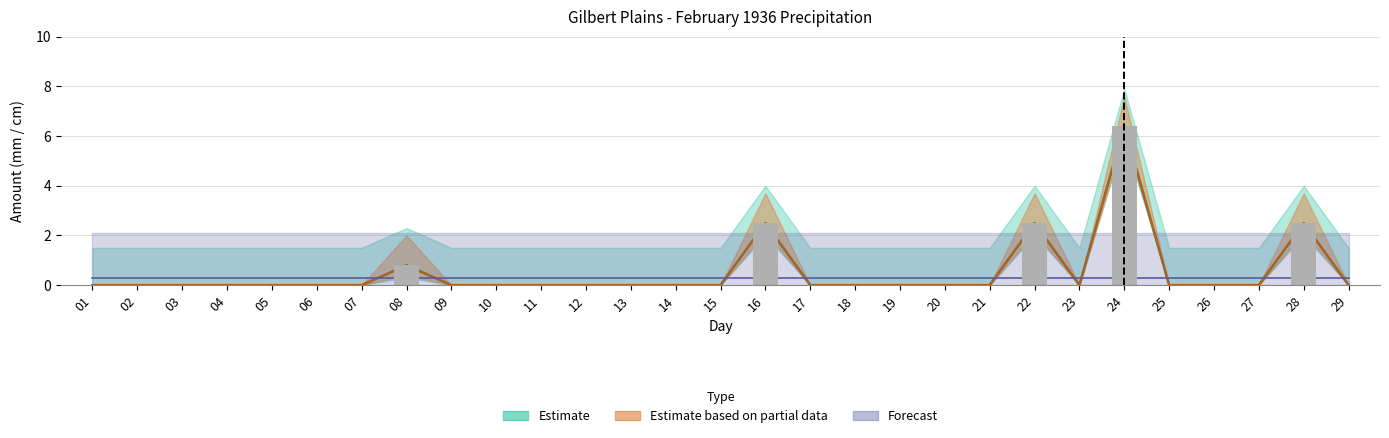

Rank the categories by Total Precip (mm) value from highest to lowest.

24, 16, 22, 28, 08, 01, 02, 03, 04, 05, 06, 07, 09, 10, 11, 12, 13, 14, 15, 17, 18, 19, 20, 21, 23, 25, 26, 27, 29